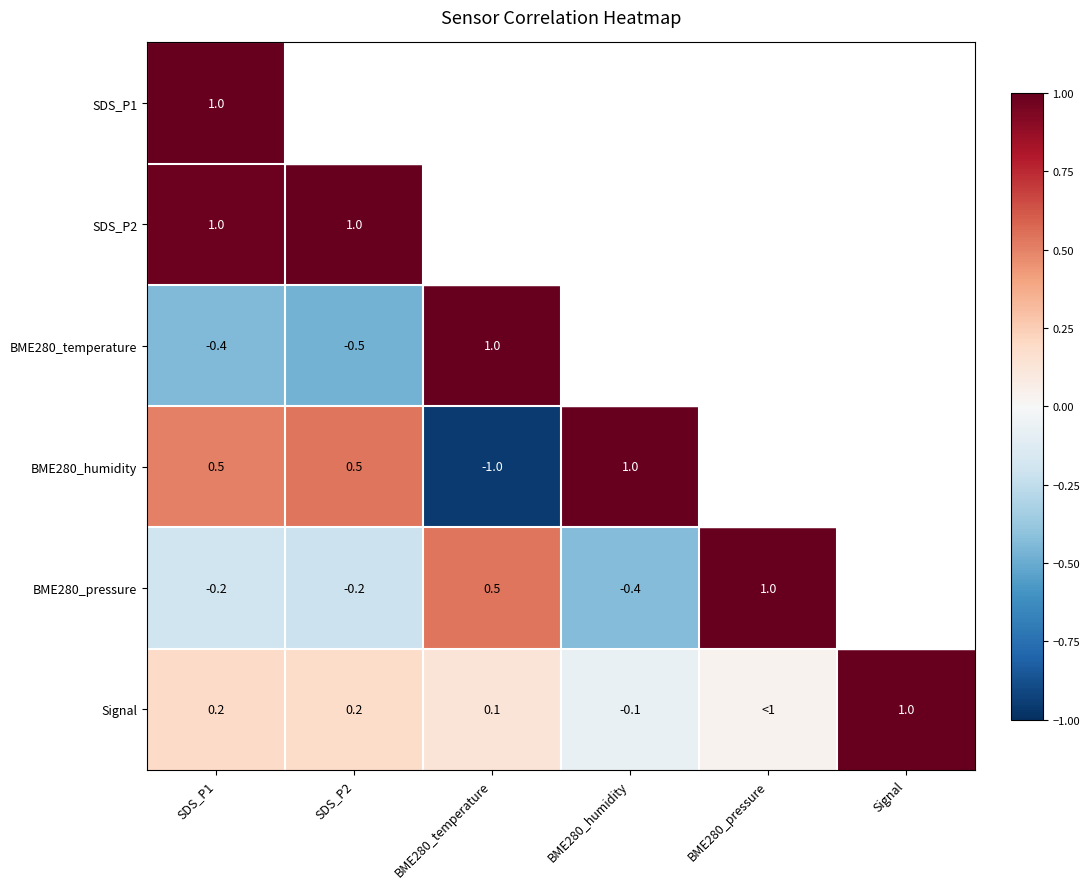

At how many categories does at least one series exceed 0?

6